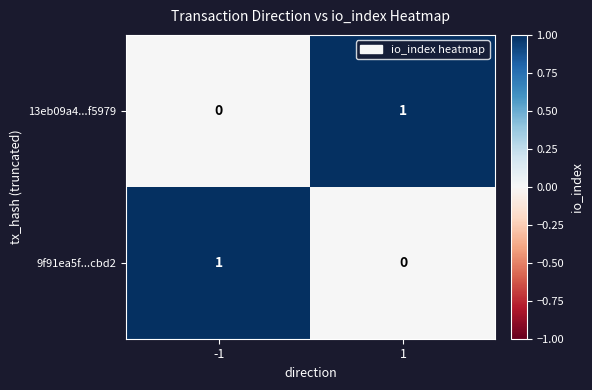

Reading left to right, extract all data points from this chart.

13eb09a4...f5979: 0	1
9f91ea5f...cbd2: 1	0